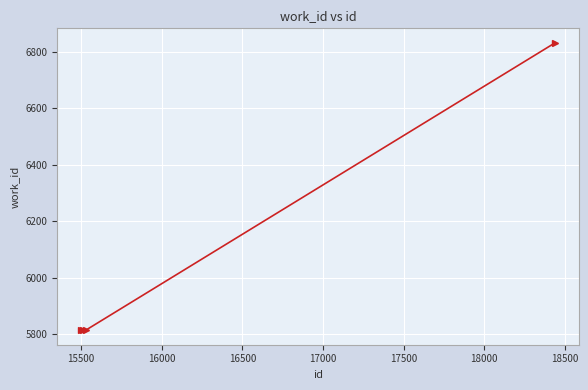

True or false: the data has more than 2 interior local peaks.

False